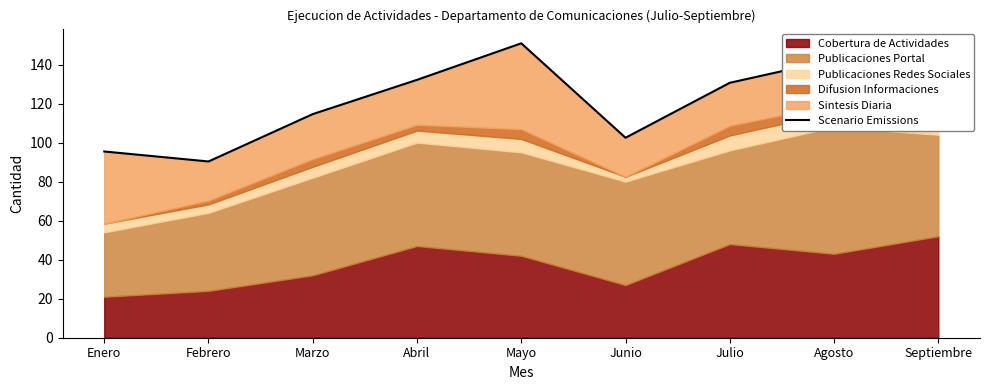

Reading left to right, list all the values displayed in this chart.

95.4	90.3	114.6	132.2	150.9	102.5	130.6	142.5	137.8